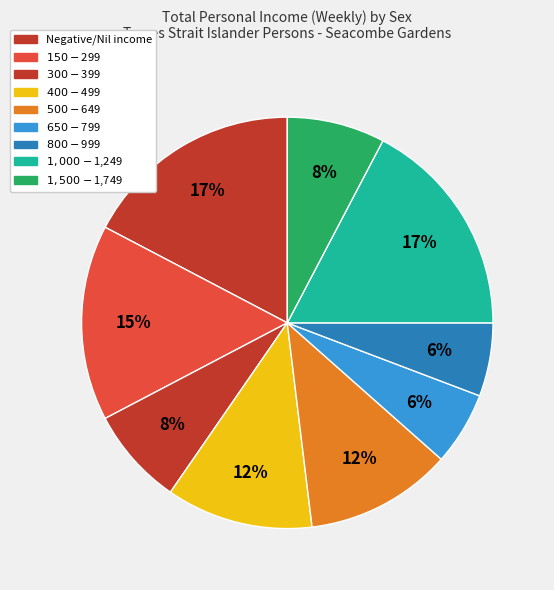

Count the number of slices in the pie.

9